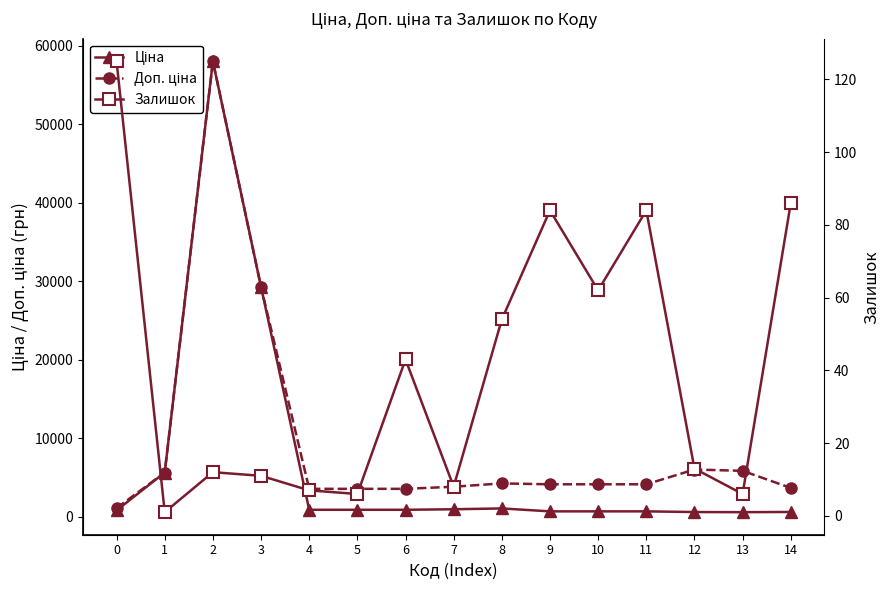

True or false: Доп. ціна and Ціна intersect in this chart.

False